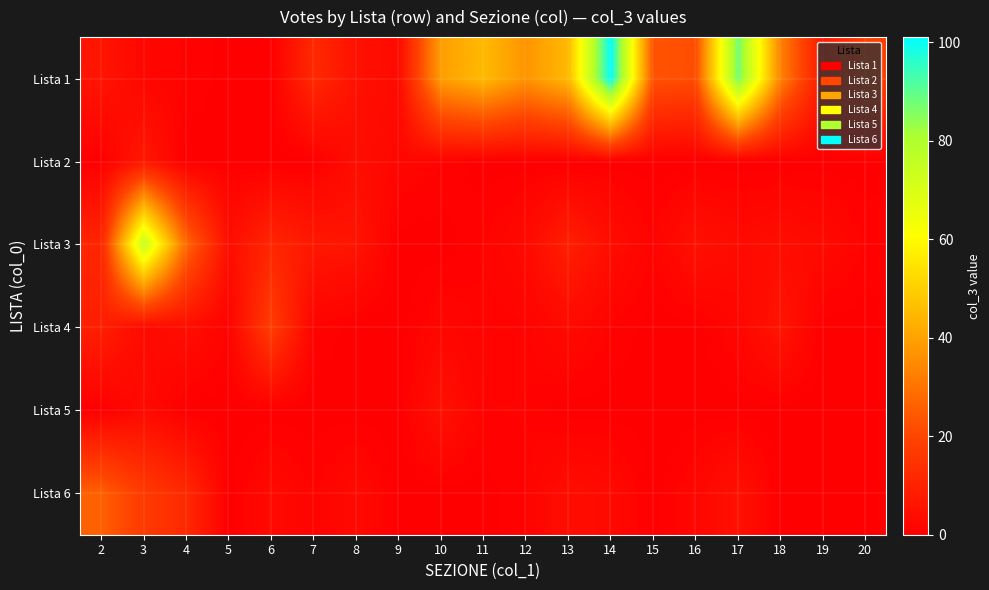

What is the greatest value displayed?

101